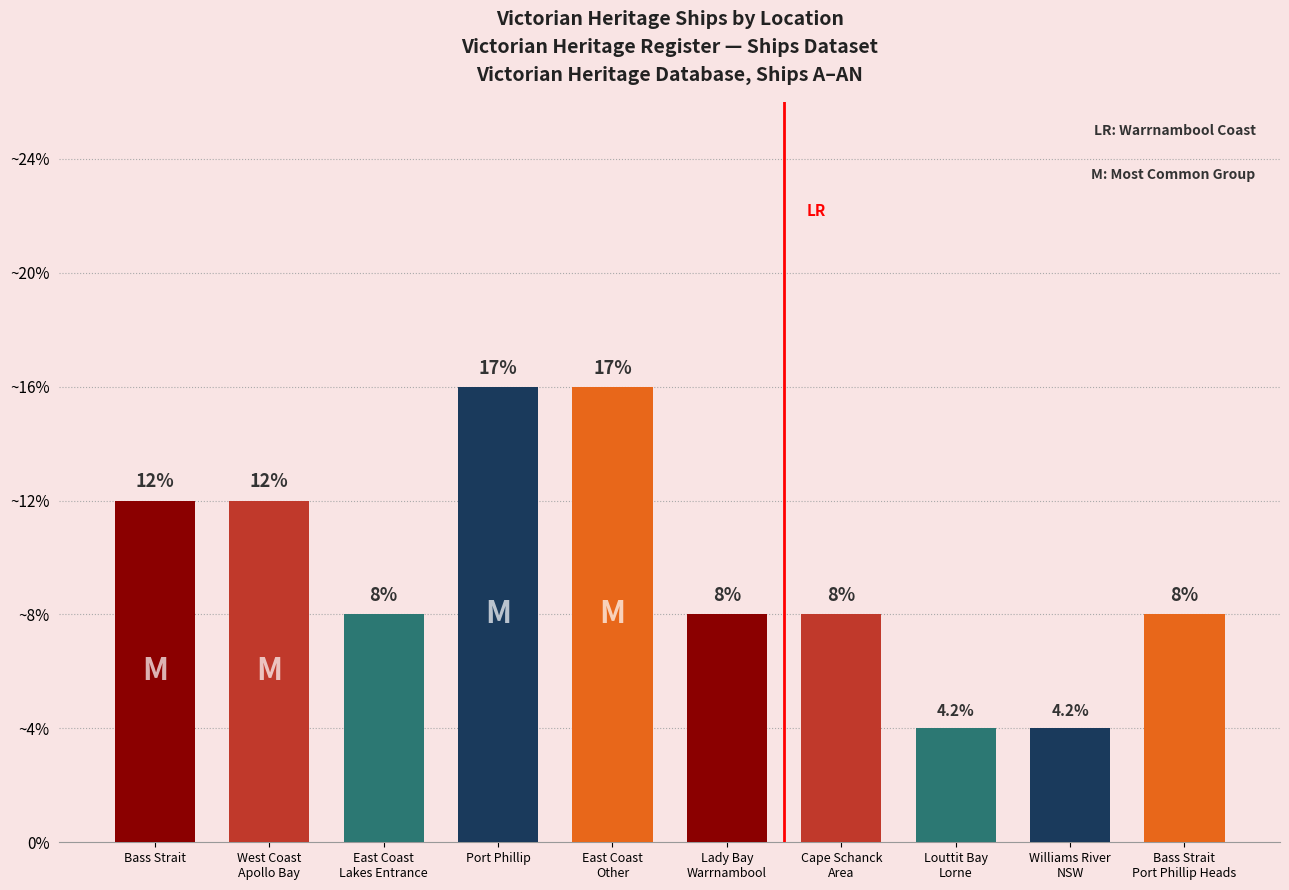

Which category has the highest value across all series?

Port Phillip